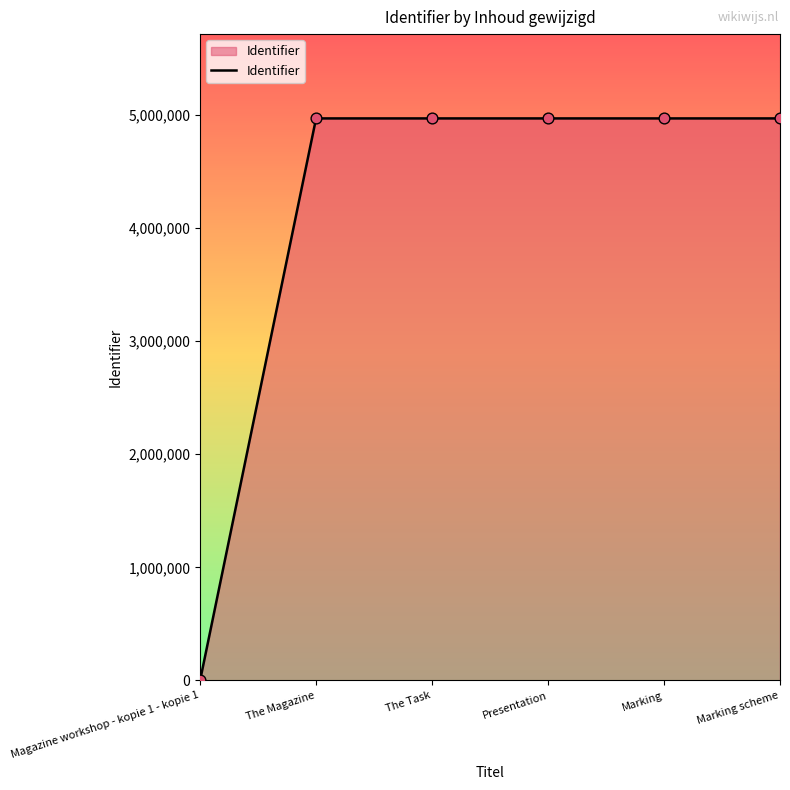

What is the ratio of the value at The Magazine to the value at Marking scheme?

1.0